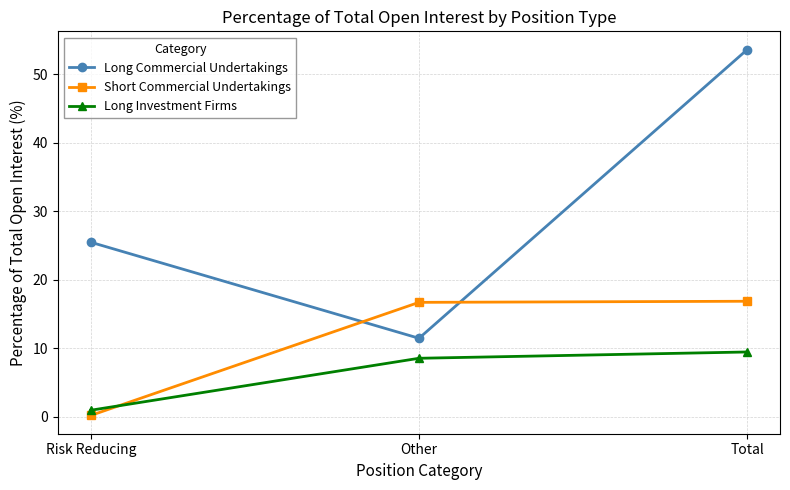

Rank the series by their average value, from highest to lowest.

Long Commercial Undertakings, Short Commercial Undertakings, Long Investment Firms